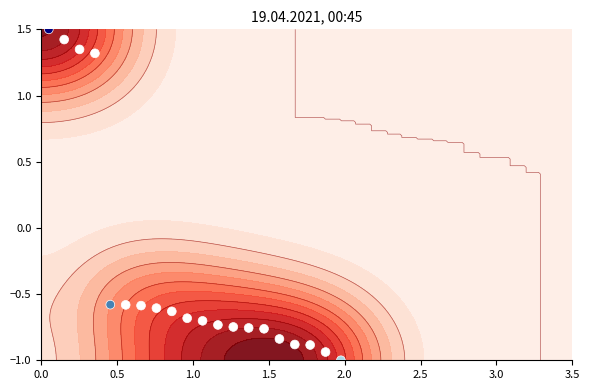

Reading left to right, list all the values displayed in this chart.

1.5	1.4	1.3	1.3	-0.6	-0.6	-0.6	-0.6	-0.6	-0.7	-0.7	-0.7	-0.7	-0.8	-0.8	-0.8	-0.9	-0.9	-0.9	-1.0